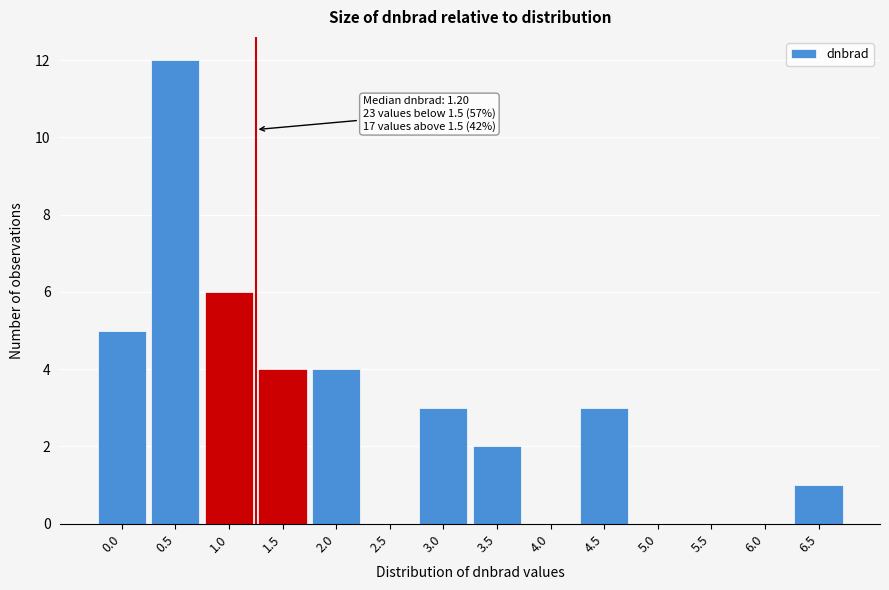

Reading left to right, list all the values displayed in this chart.

0.0=5	0.5=12	1.0=6	1.5=4	2.0=4	2.5=0	3.0=3	3.5=2	4.0=0	4.5=3	5.0=0	5.5=0	6.0=0	6.5=1